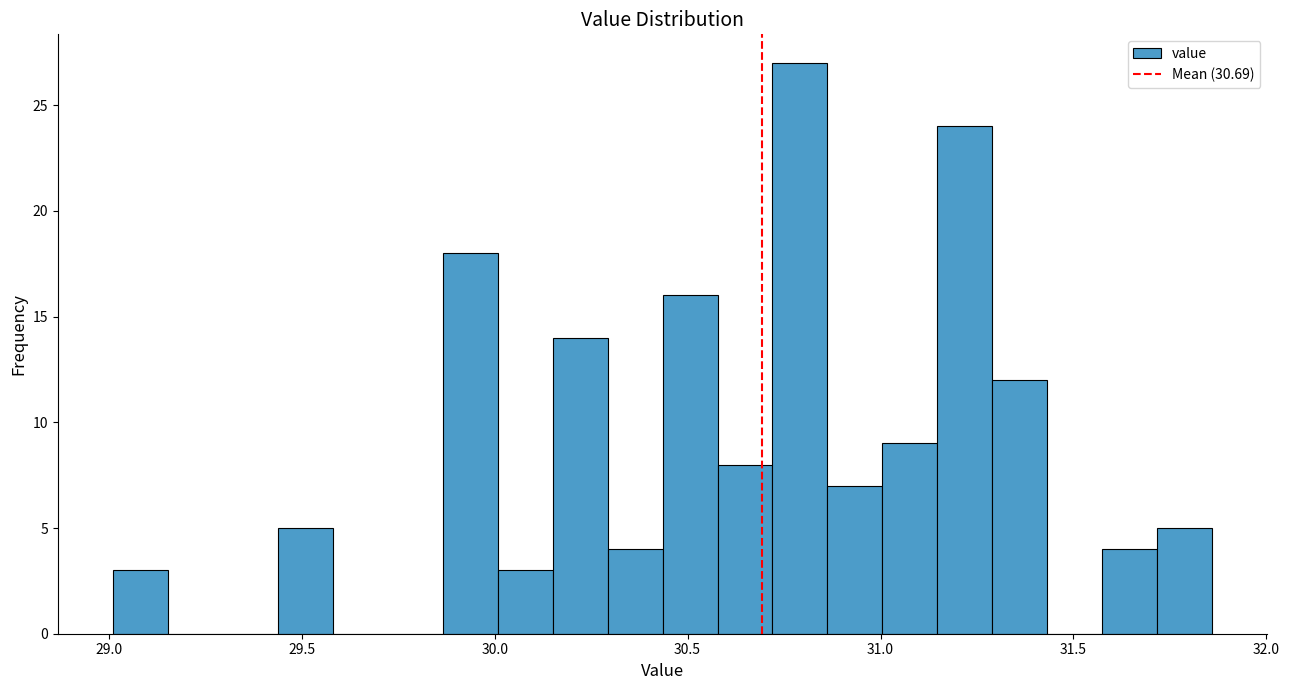

Read against the x-axis, roughly where is the centre of the tallest bar?

30.80